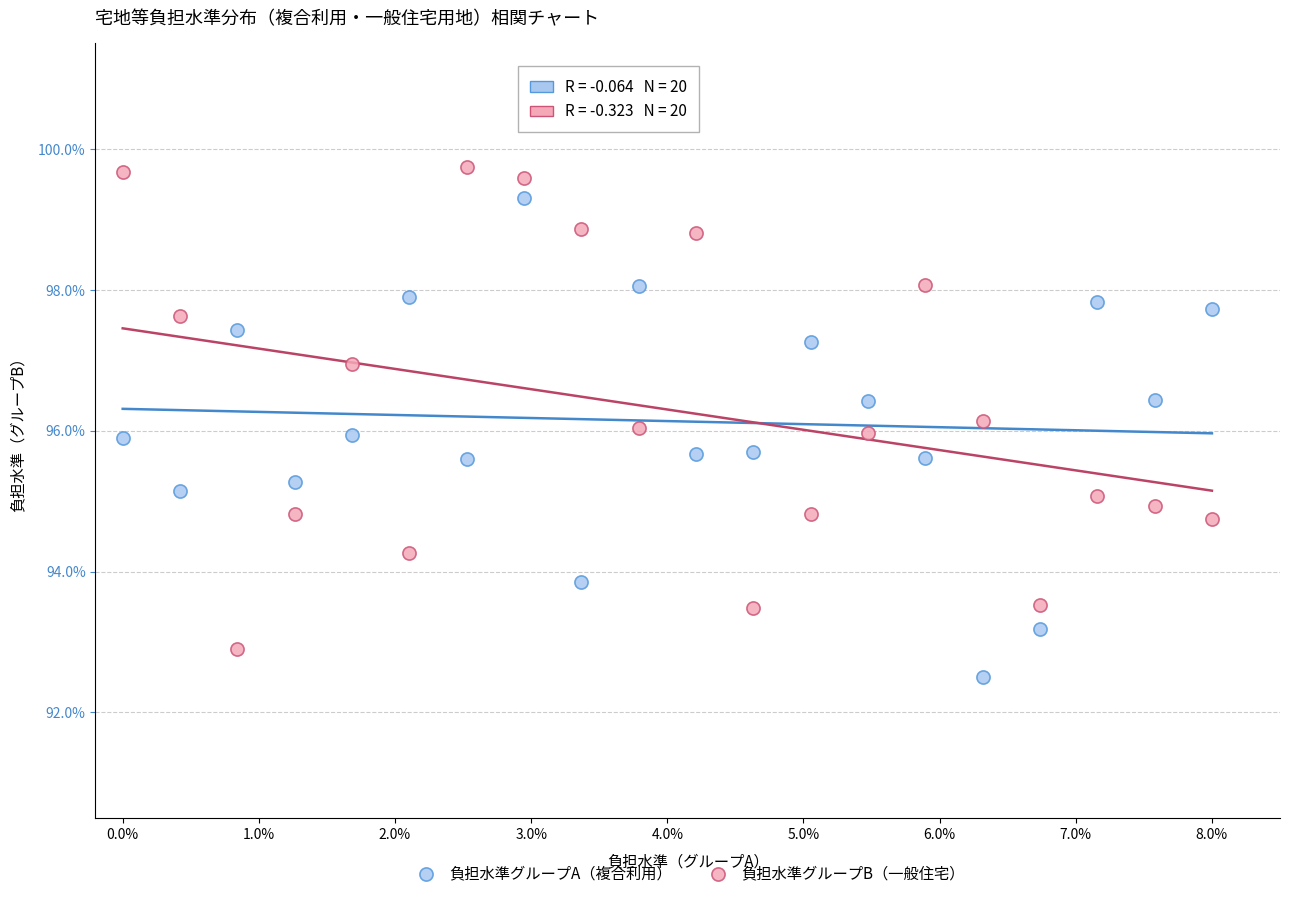

Which series contains the lowest Y value?

負担水準グループA（複合利用）